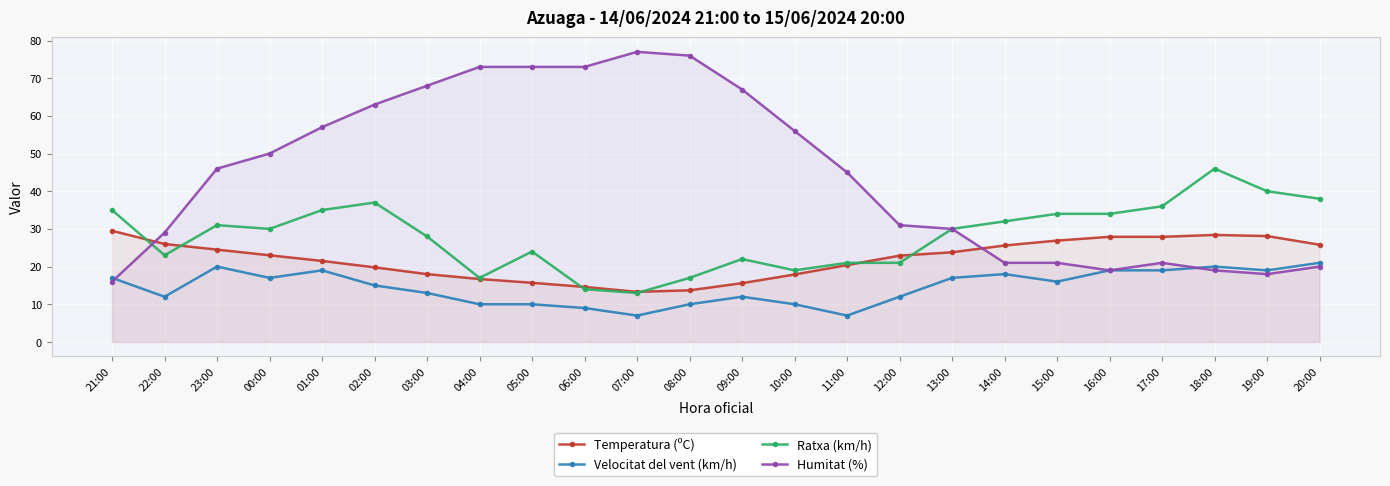

At how many categories does at least one series exceed 14?

24